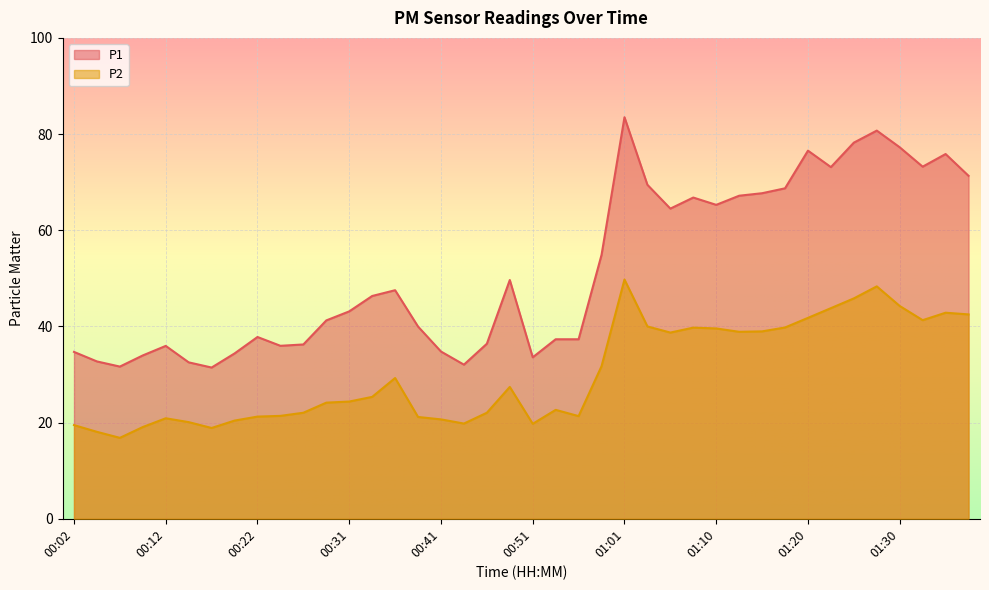

What are all the series names shown in the legend?

P1, P2